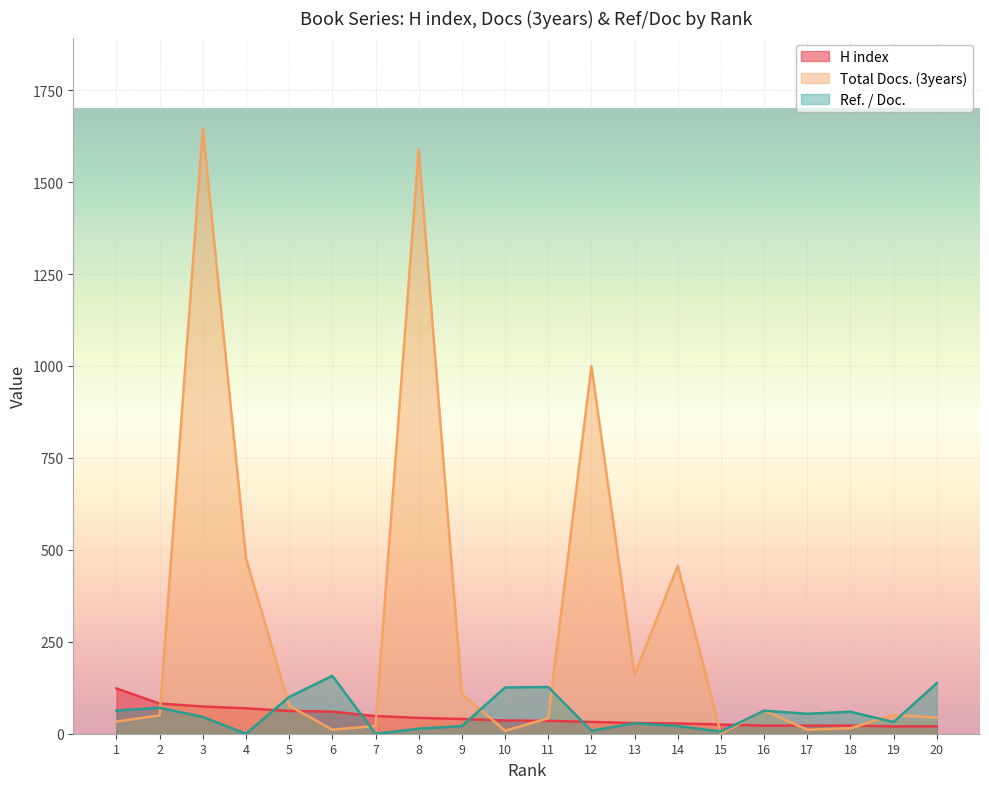

Which series has the largest total across all categories?

Total Docs. (3years)